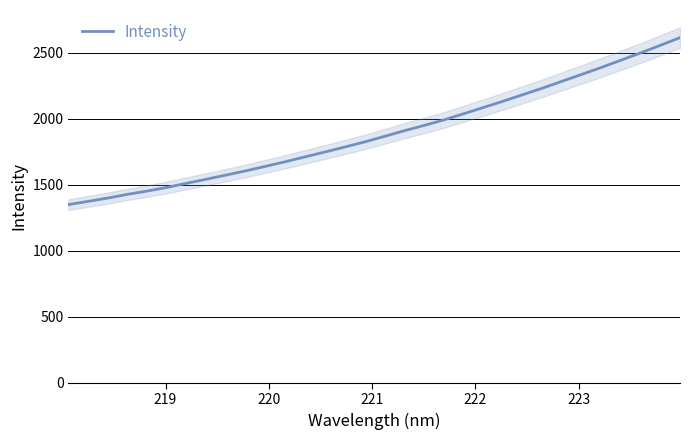

Does the chart have visible grid lines?

Yes